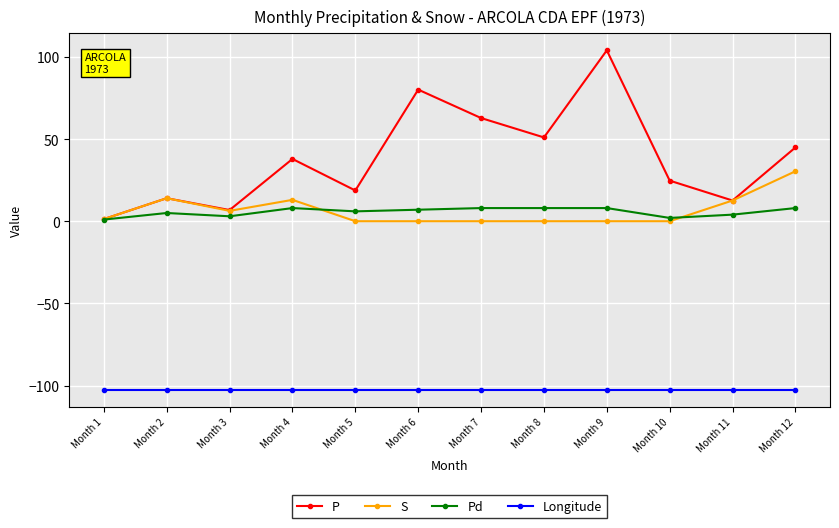

What are all the series names shown in the legend?

P, S, Pd, Longitude